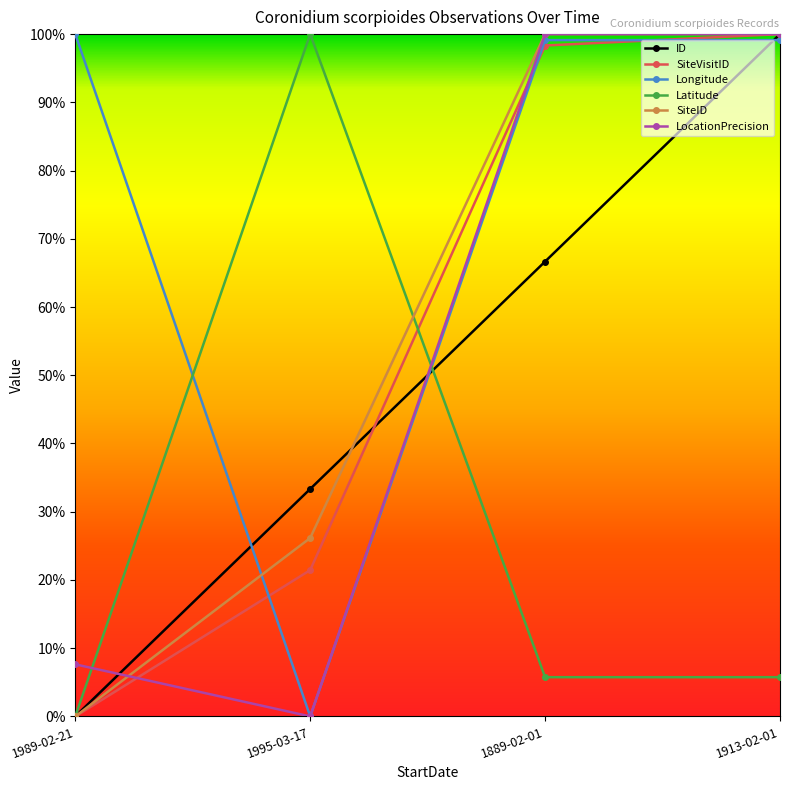

What is the greatest value displayed?

100.0